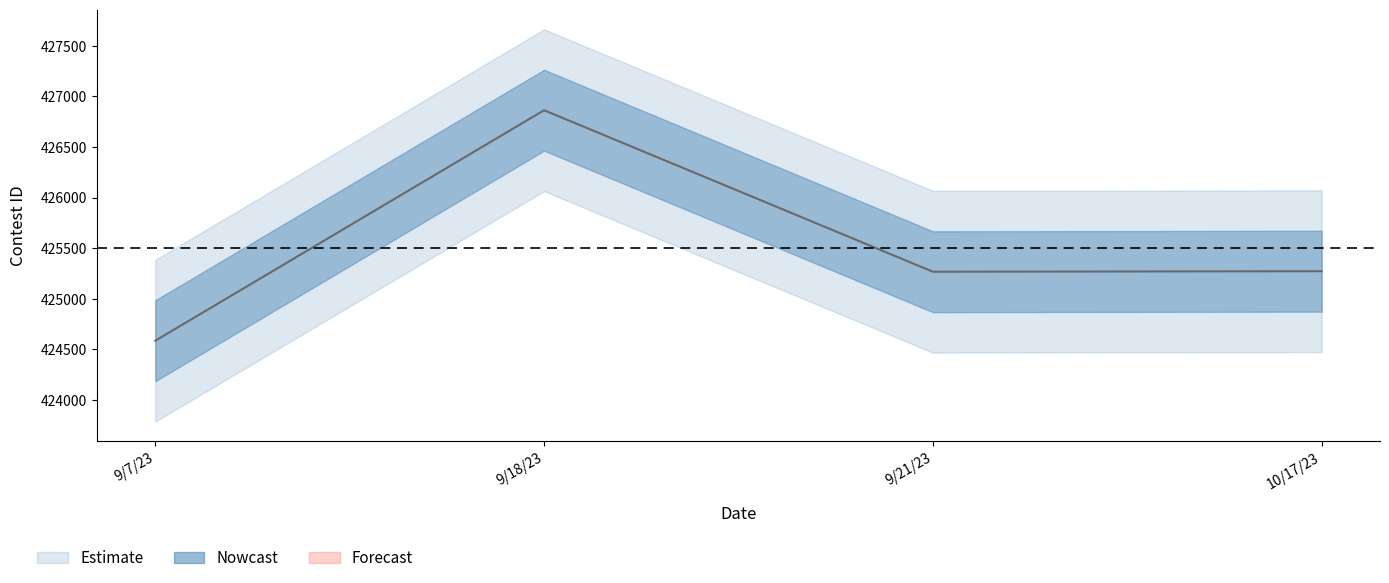

Reading right to left, list all the values displayed in this chart.

10/17/23=425272	9/21/23=425267	9/18/23=426864	9/7/23=424585